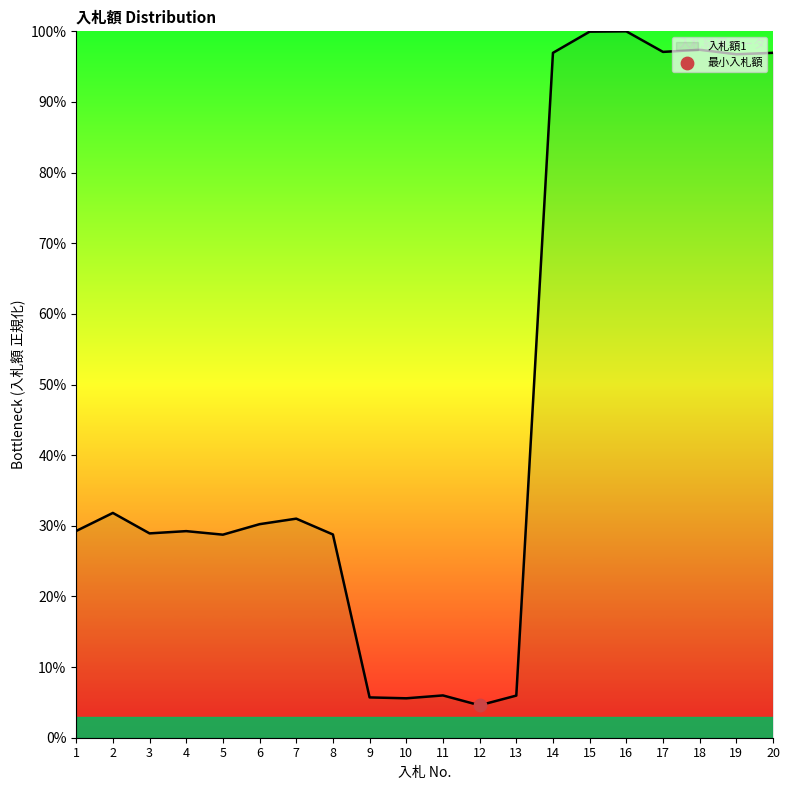

Between 11 and 2, which is larger?

2